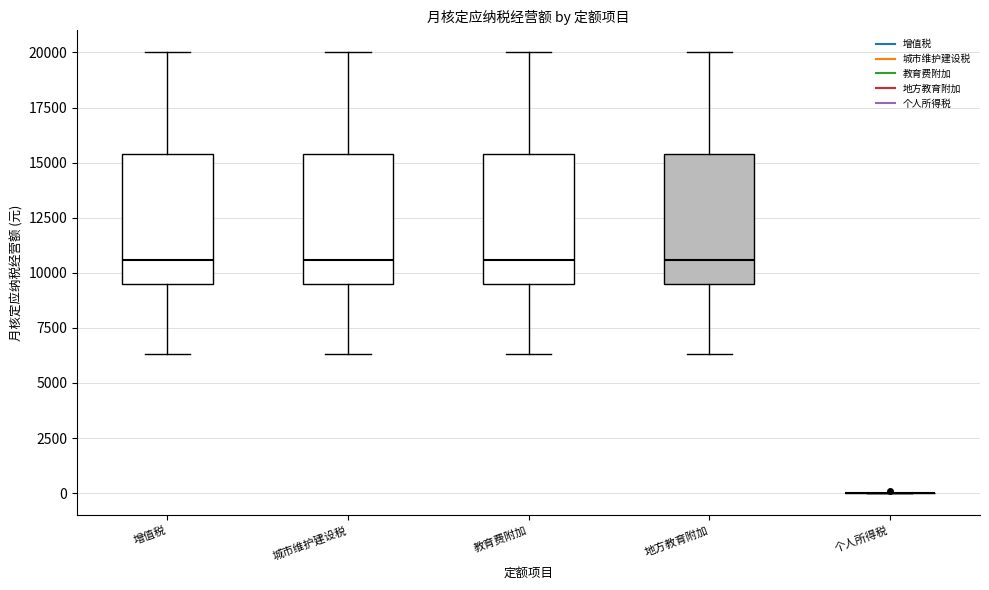

Reading left to right, read every box against the y-axis: the position of its median line, the range the box covers, and the ends of its whiskers. The values are not printed on the chart, so give them approximately, as read against the axis.

增值税: median 10500, box 9500 to 15500, whiskers 6500 to 20000
城市维护建设税: median 10500, box 9500 to 15500, whiskers 6500 to 20000
教育费附加: median 10500, box 9500 to 15500, whiskers 6500 to 20000
地方教育附加: median 10500, box 9500 to 15500, whiskers 6500 to 20000
个人所得税: box collapsed to a line at 0, whiskers 0 to 0